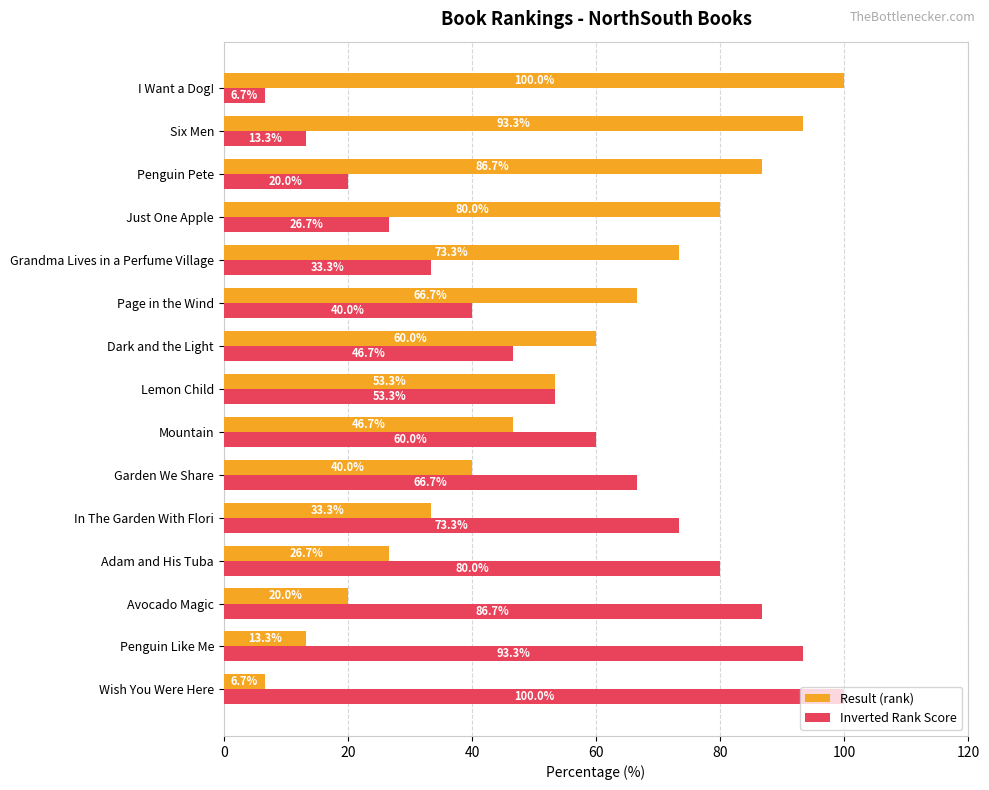

What is the difference between the maximum and second lowest values in the Inverted Rank Score series?

86.7